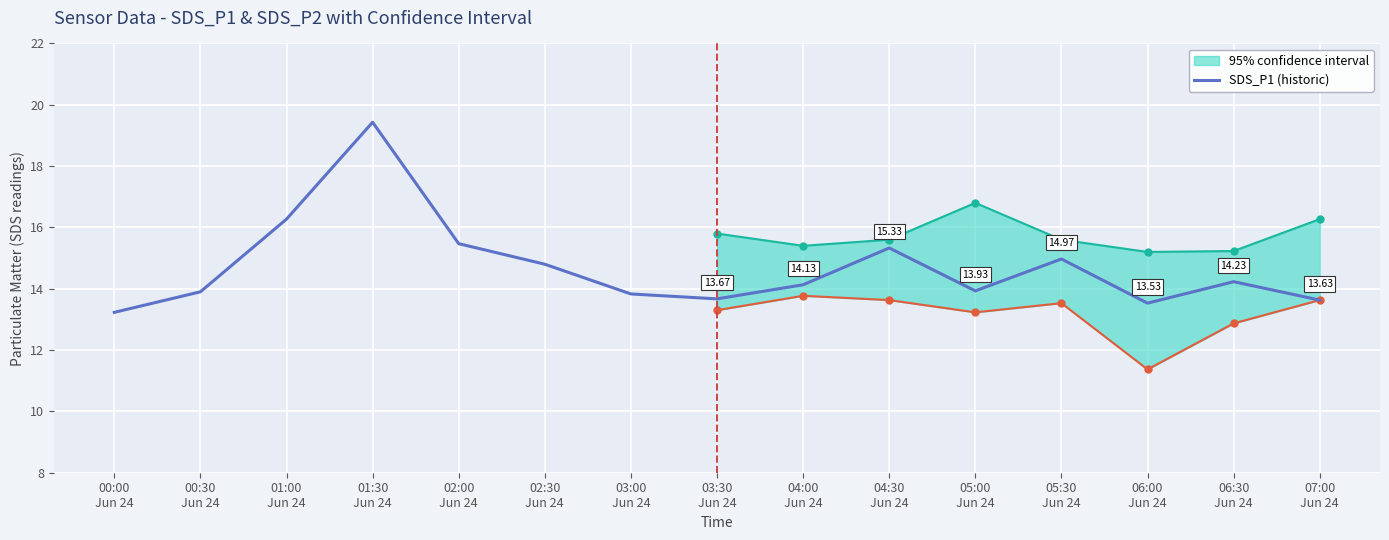

What is the value of the 13th point from the left?

13.5